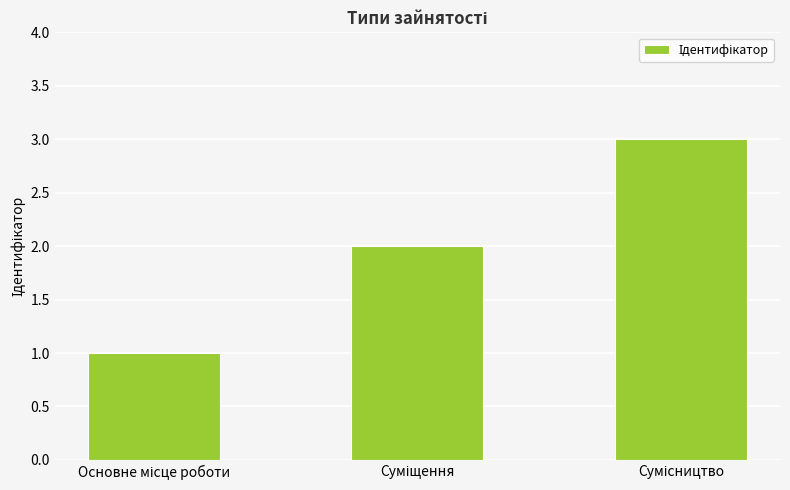

How many values are between 1 and 3?

3